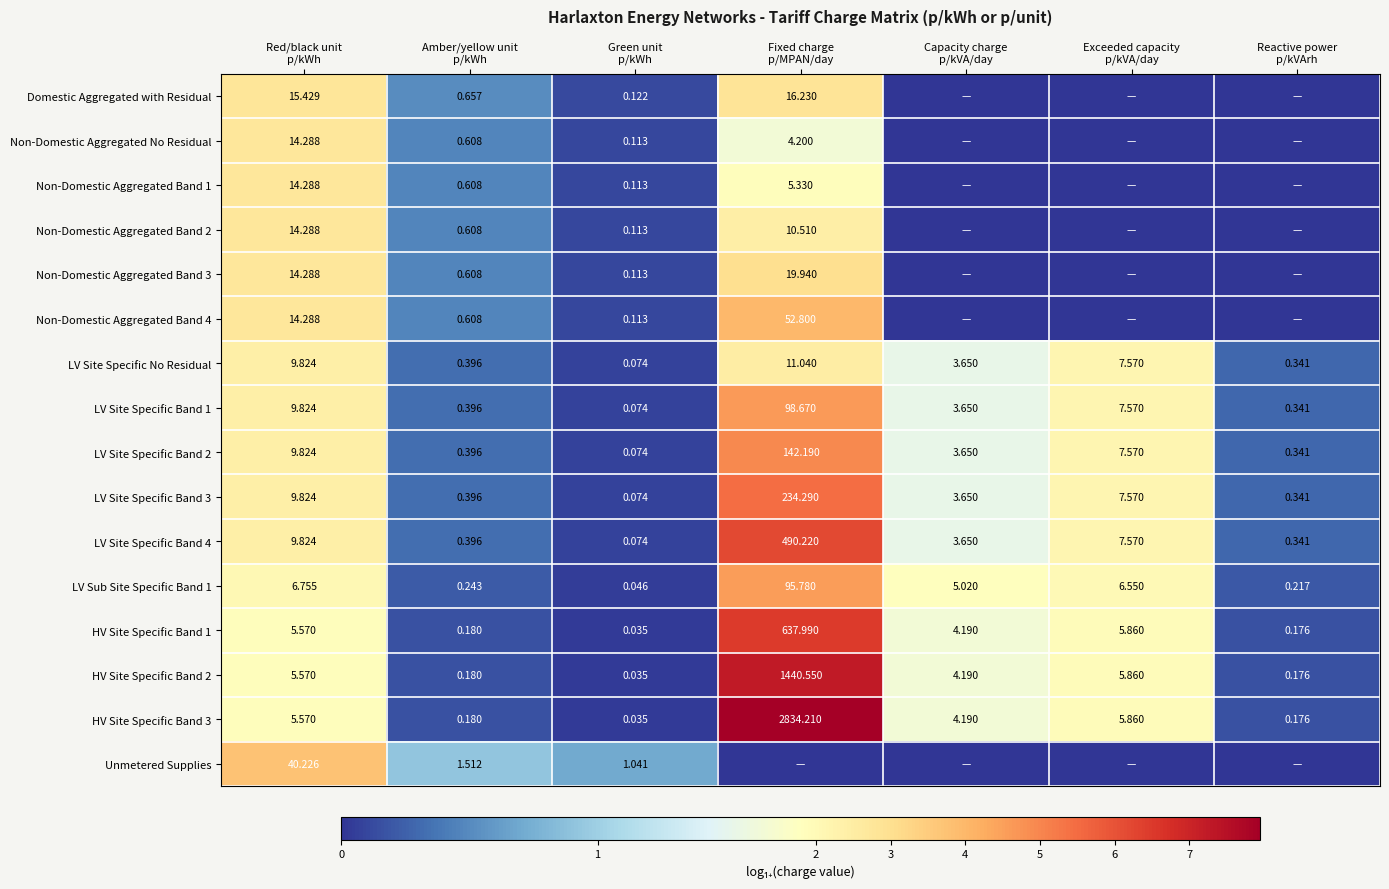

At how many categories does at least one series exceed 2?

3